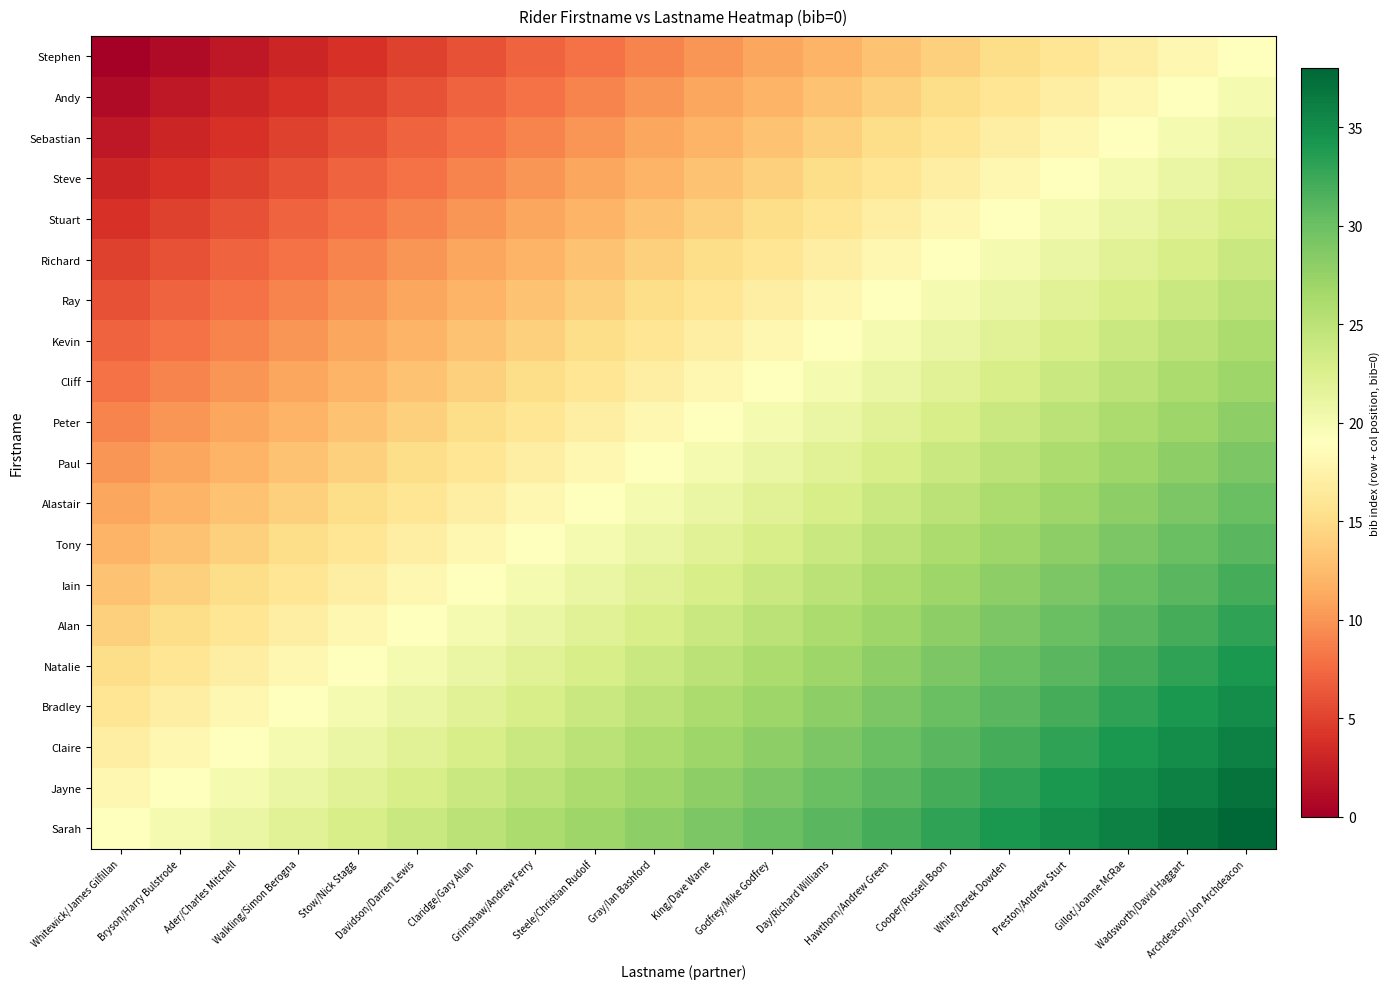

At how many categories does at least one series exceed 13?

20